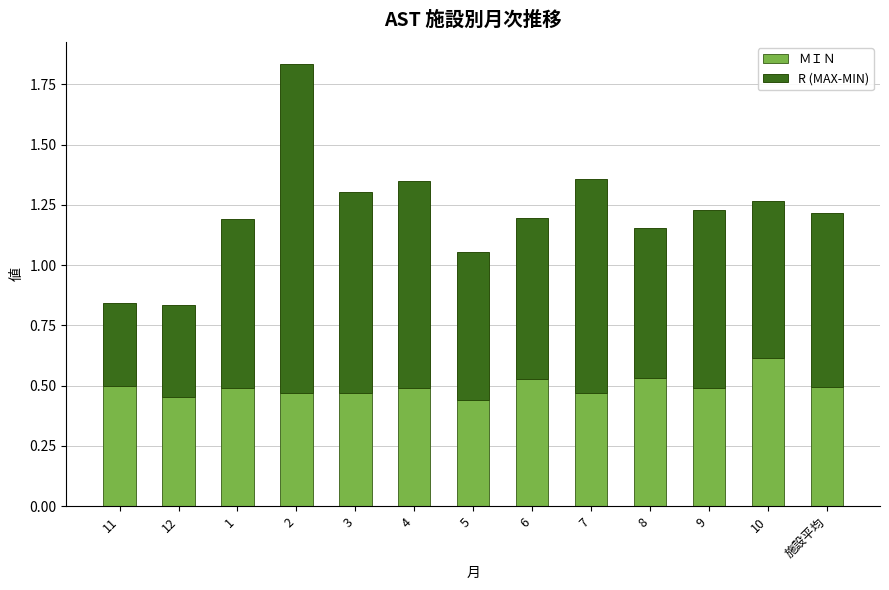

Are the bars horizontal?

No